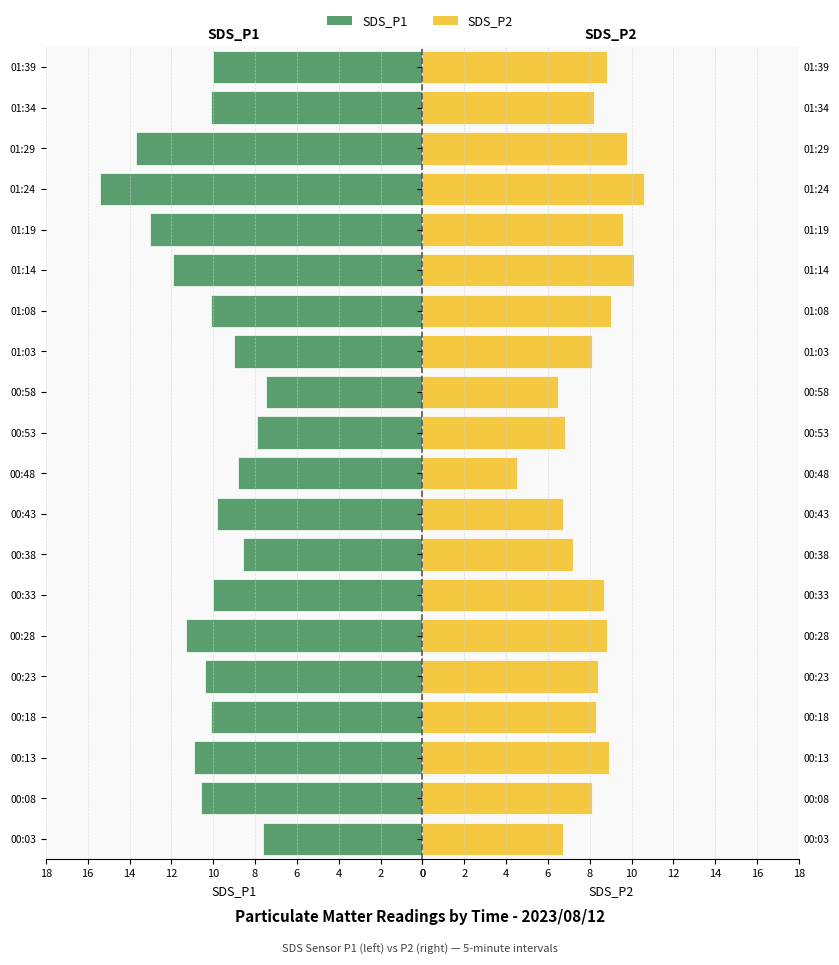

Reading left to right, list all the values displayed in this chart.

SDS_P1: 7.6	10.6	10.9	10.1	10.4	11.3	10.0	8.6	9.8	8.8	7.9	7.5	9.0	10.1	11.9	13.0	15.4	13.7	10.1	10.0
SDS_P2: 6.7	8.1	8.9	8.3	8.4	8.8	8.7	7.2	6.7	4.5	6.8	6.5	8.1	9.0	10.1	9.6	10.6	9.8	8.2	8.8